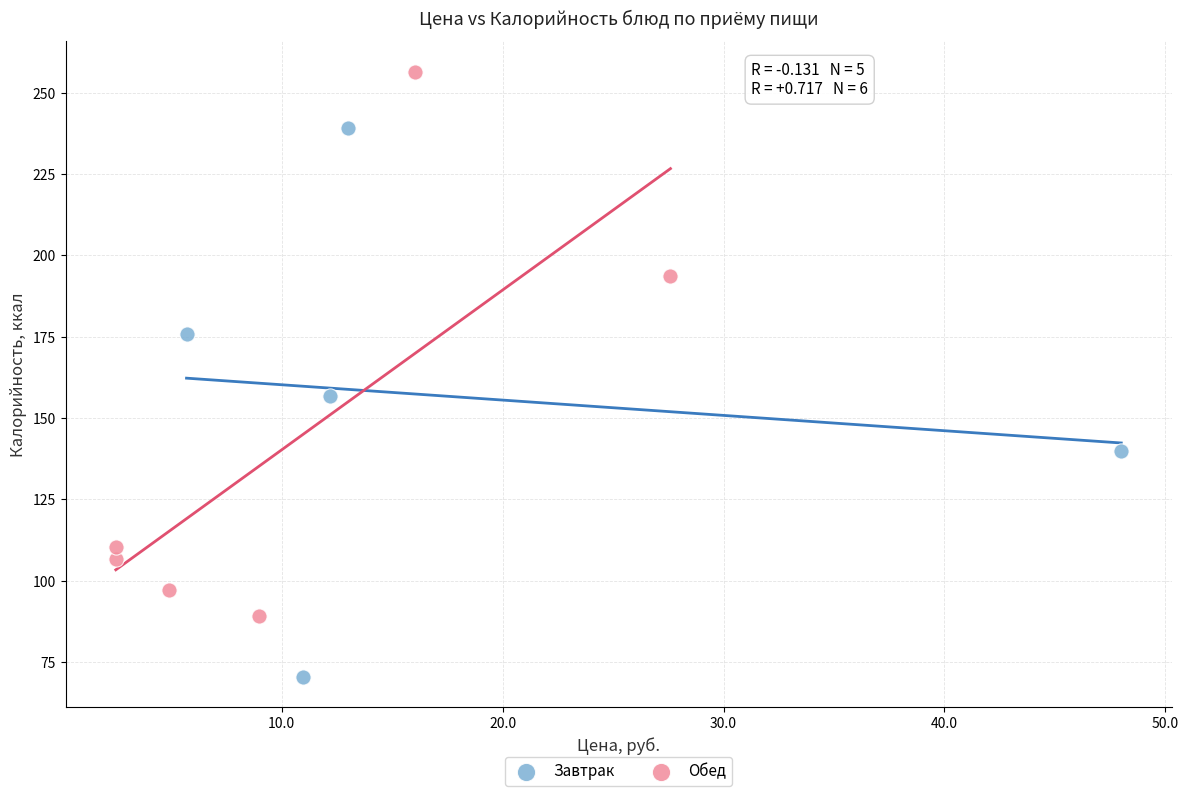

Which series reaches the minimum Y coordinate?

Завтрак